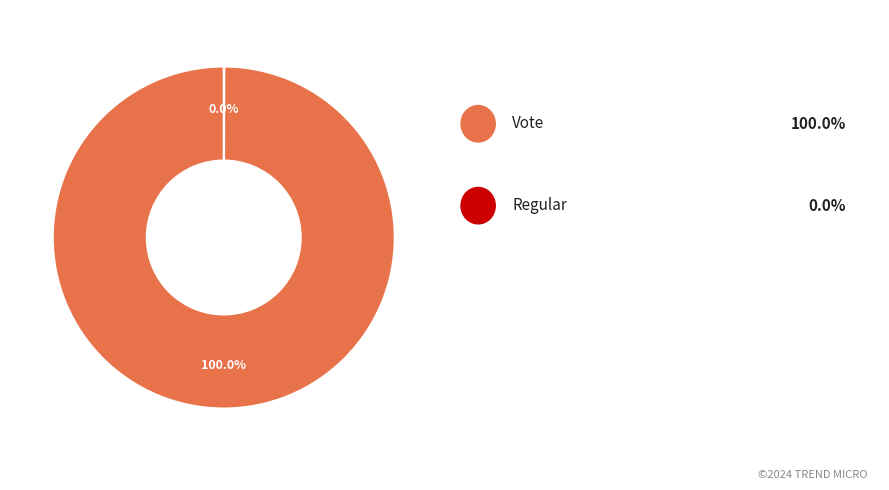

Does any single category account for the majority?

Yes